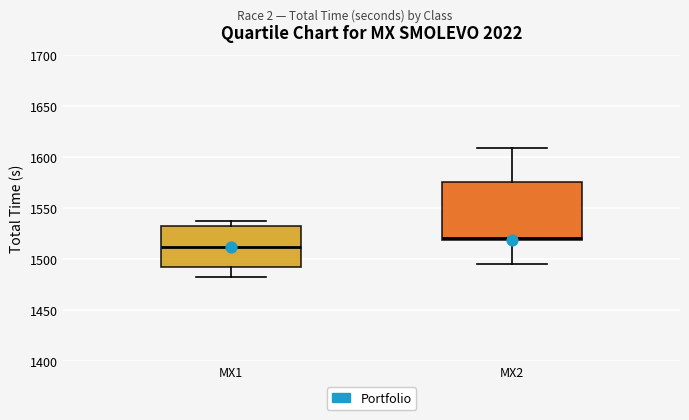

Reading left to right, read every box against the y-axis: the position of its median line, the range the box covers, and the ends of its whiskers. The values are not printed on the chart, so give them approximately, as read against the axis.

MX1: median 1510, box 1495 to 1535, whiskers 1480 to 1535 (just above the box's upper edge)
MX2: median 1520 (just above the box's lower edge), box 1520 to 1575, whiskers 1495 to 1610